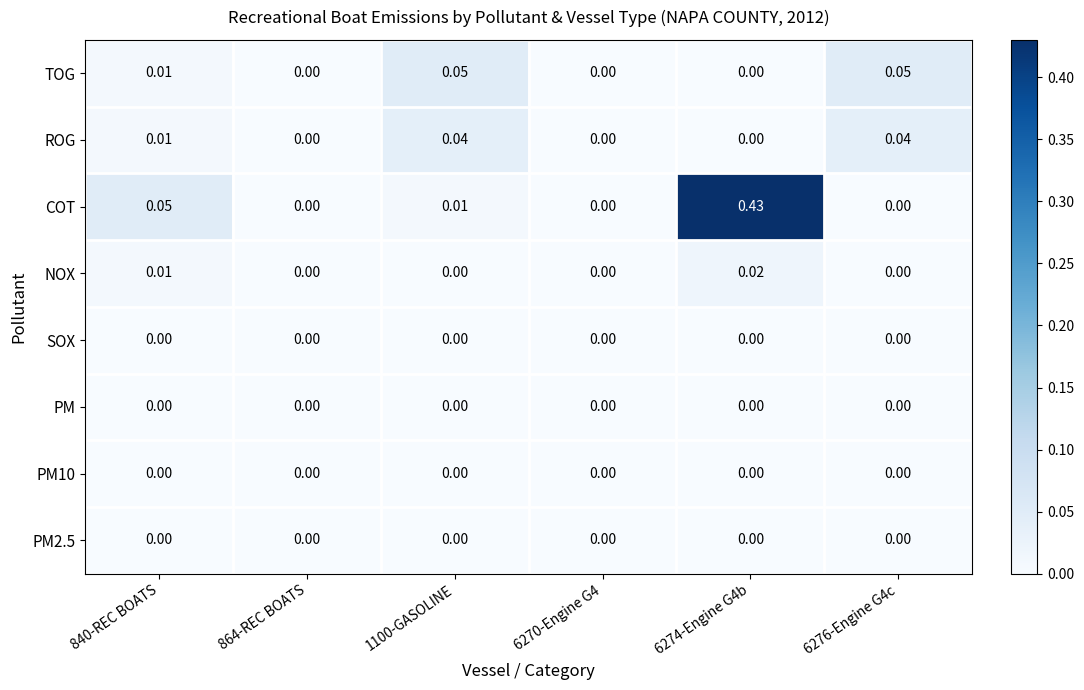

Which series changed the most between 840-REC BOATS and 6276-Engine G4c?

COT